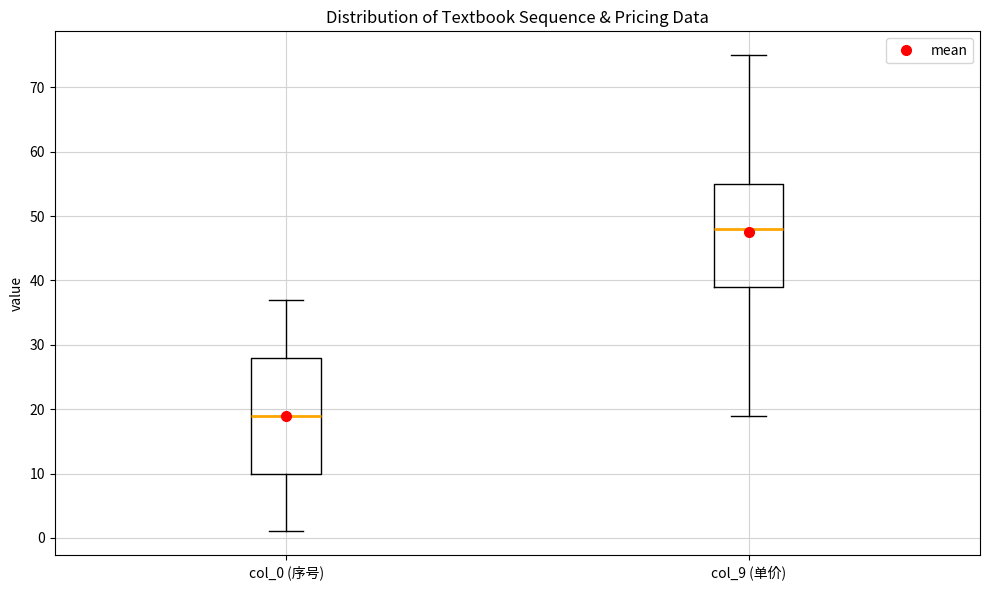

Which box's median line is the highest?

col_9 (单价)